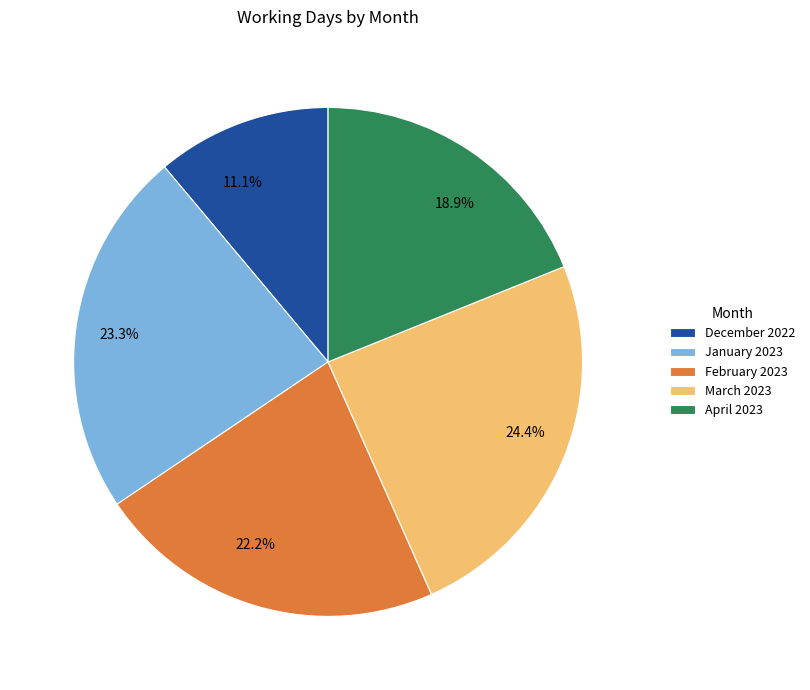

The January 2023 slice represents 23% of the pie. True or false?

True